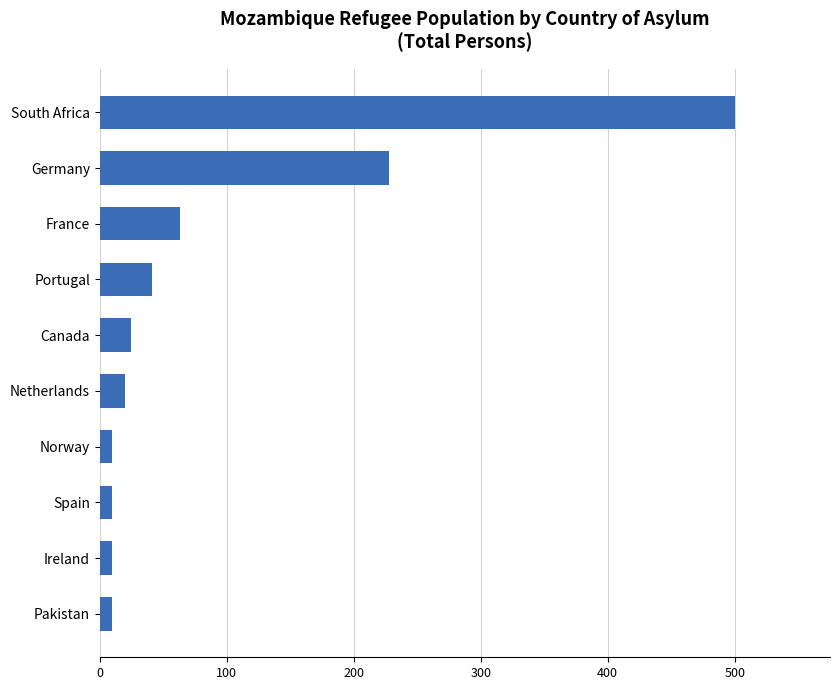

Reading bottom to top, what are all the values shown in this chart?

10	10	10	10	20	25	41	63	228	500